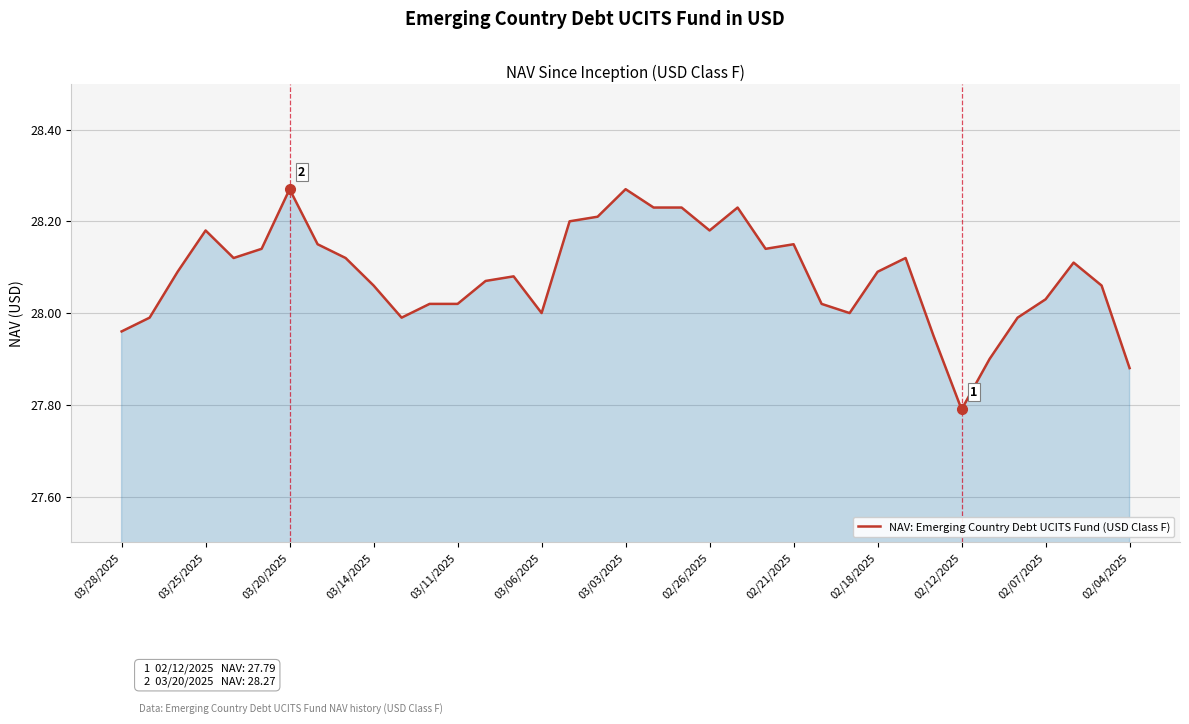

What is the difference between the maximum and minimum values?

0.5